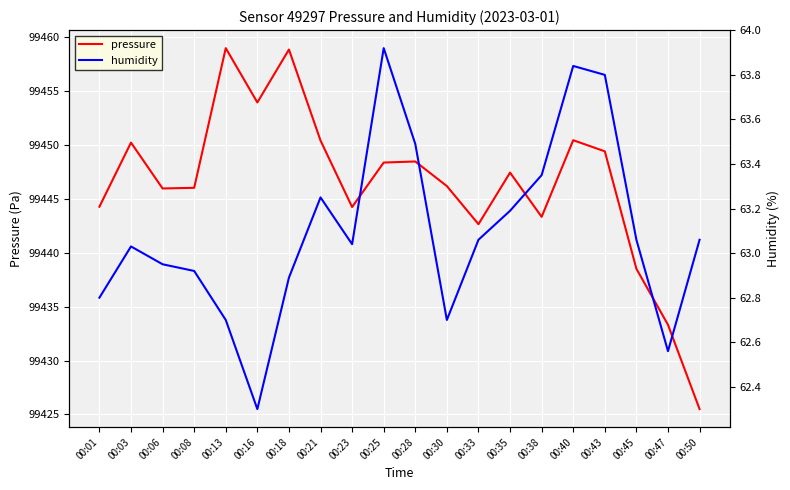

How many lines are shown in the chart?

2